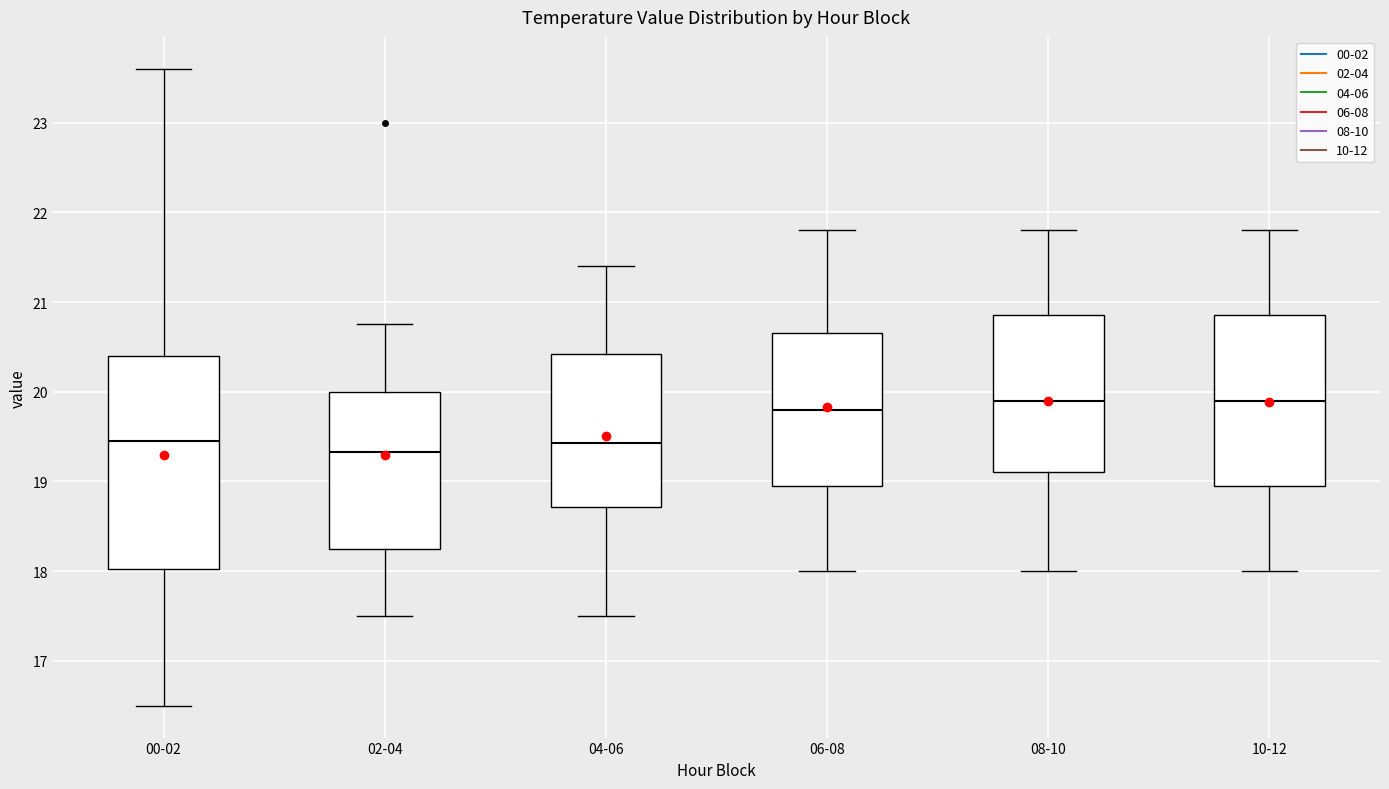

Which box has the lowest median line?

02-04